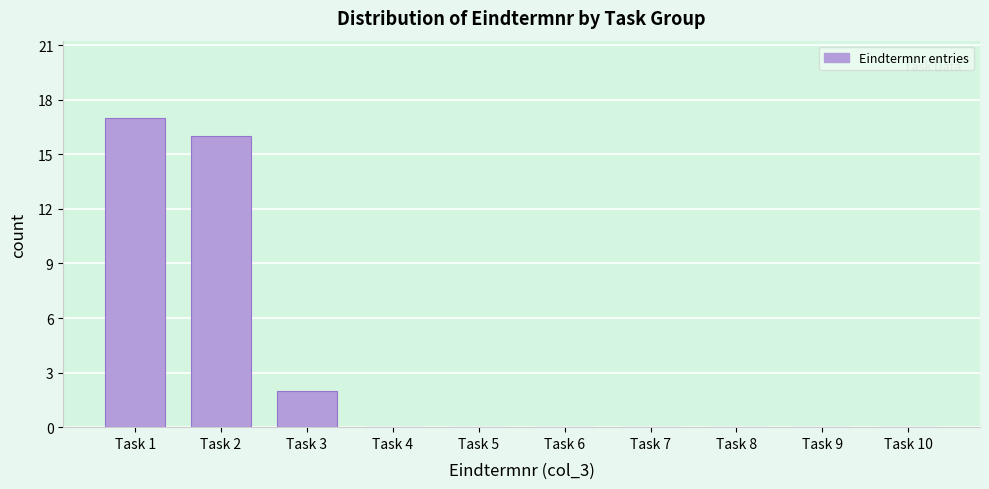

Reading right to left, transcribe all the data shown in this chart.

Task 10=0	Task 9=0	Task 8=0	Task 7=0	Task 6=0	Task 5=0	Task 4=0	Task 3=2	Task 2=16	Task 1=17